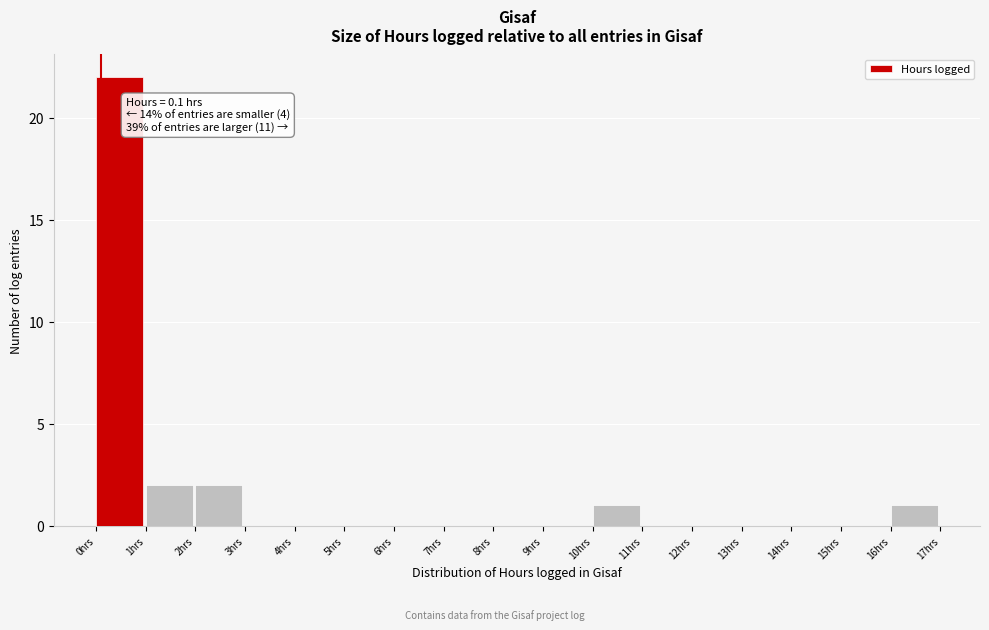

Which range on the x-axis has the tallest bar?

0 to 1